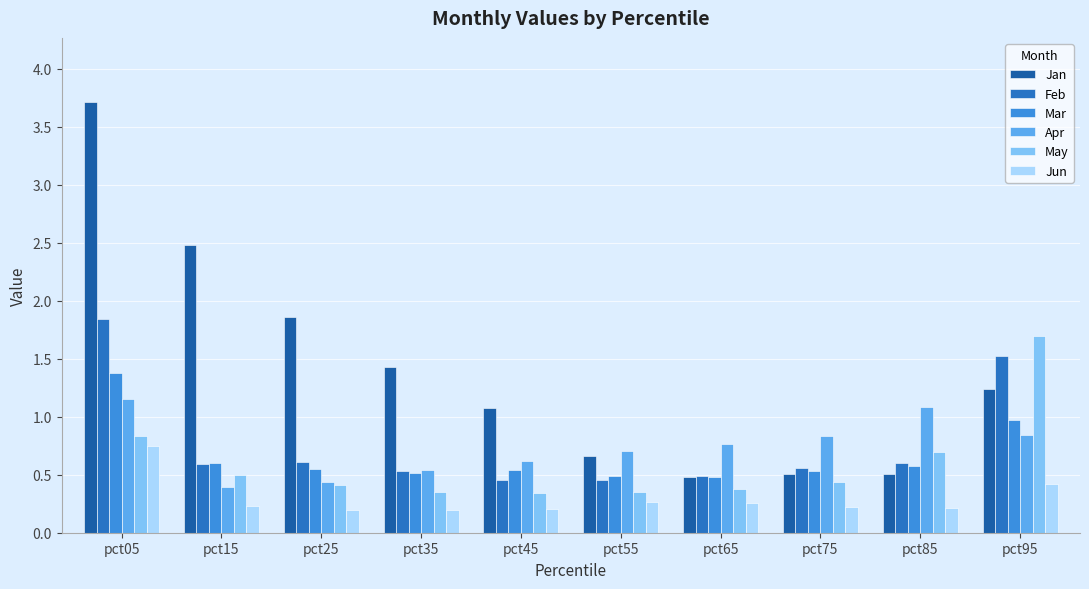

The Mar series shows 0.1 at pct85. True or false?

False